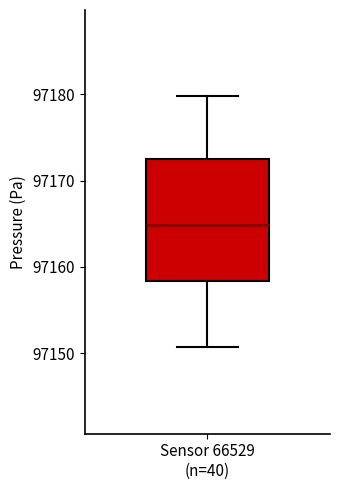

Read this box plot against the y-axis: the position of the median line, the range covered by the box, and the ends of both whiskers. The values are not printed on the chart, so give them approximately, as read against the axis.

median 97165, box 97158 to 97172, whiskers 97151 to 97180